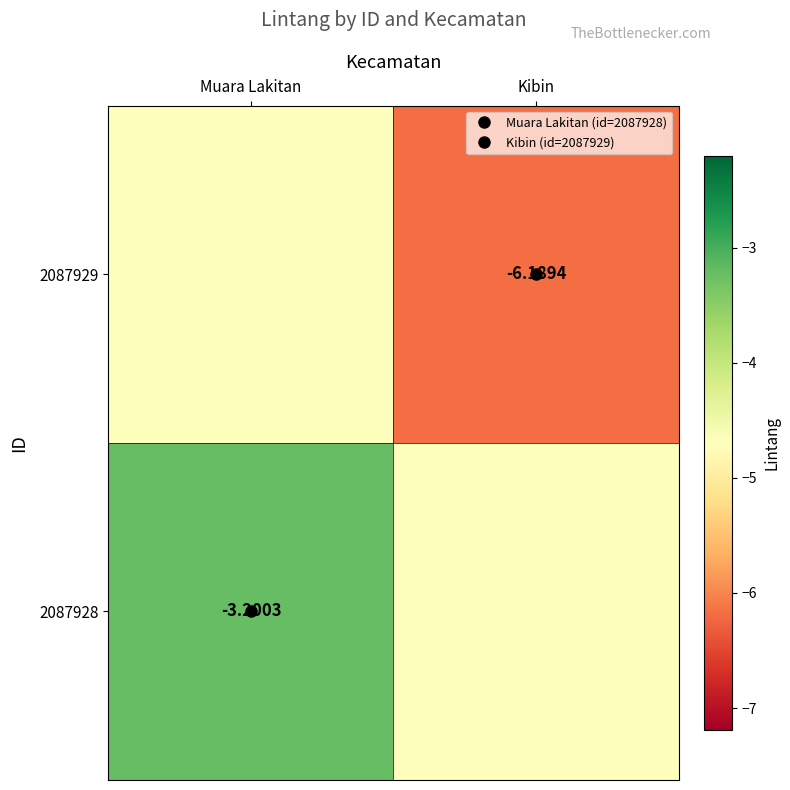

List the series in order of their overall mean, lowest first.

2087929, 2087928